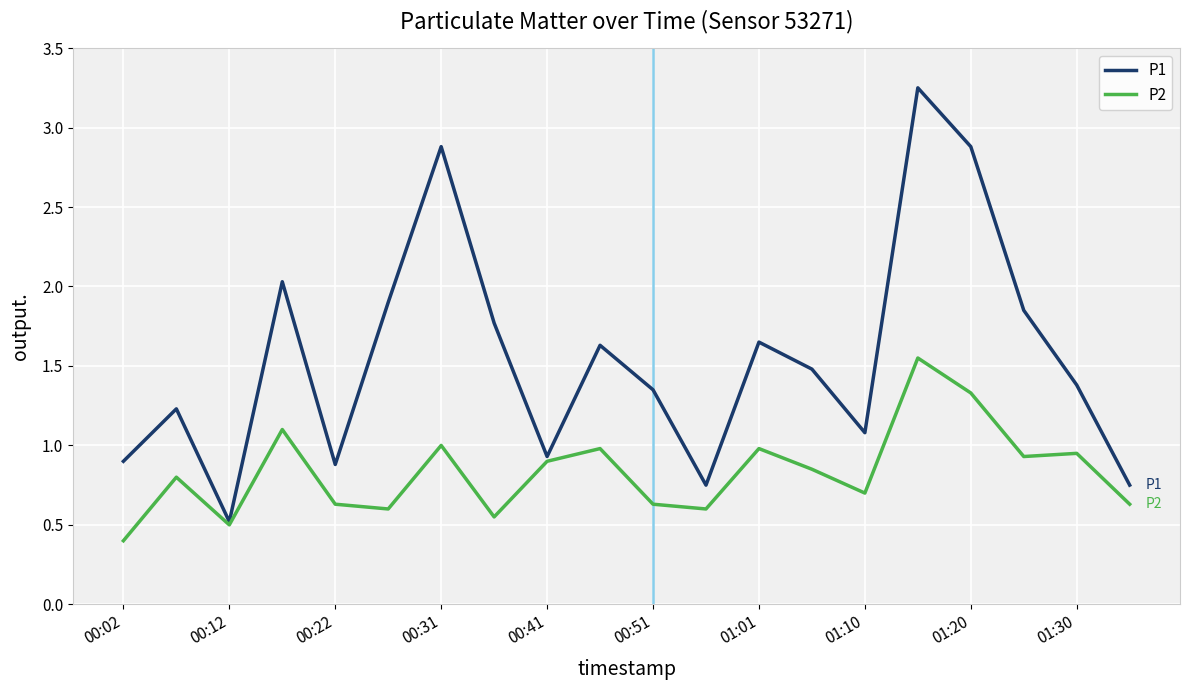

Which series has the largest total across all categories?

P1